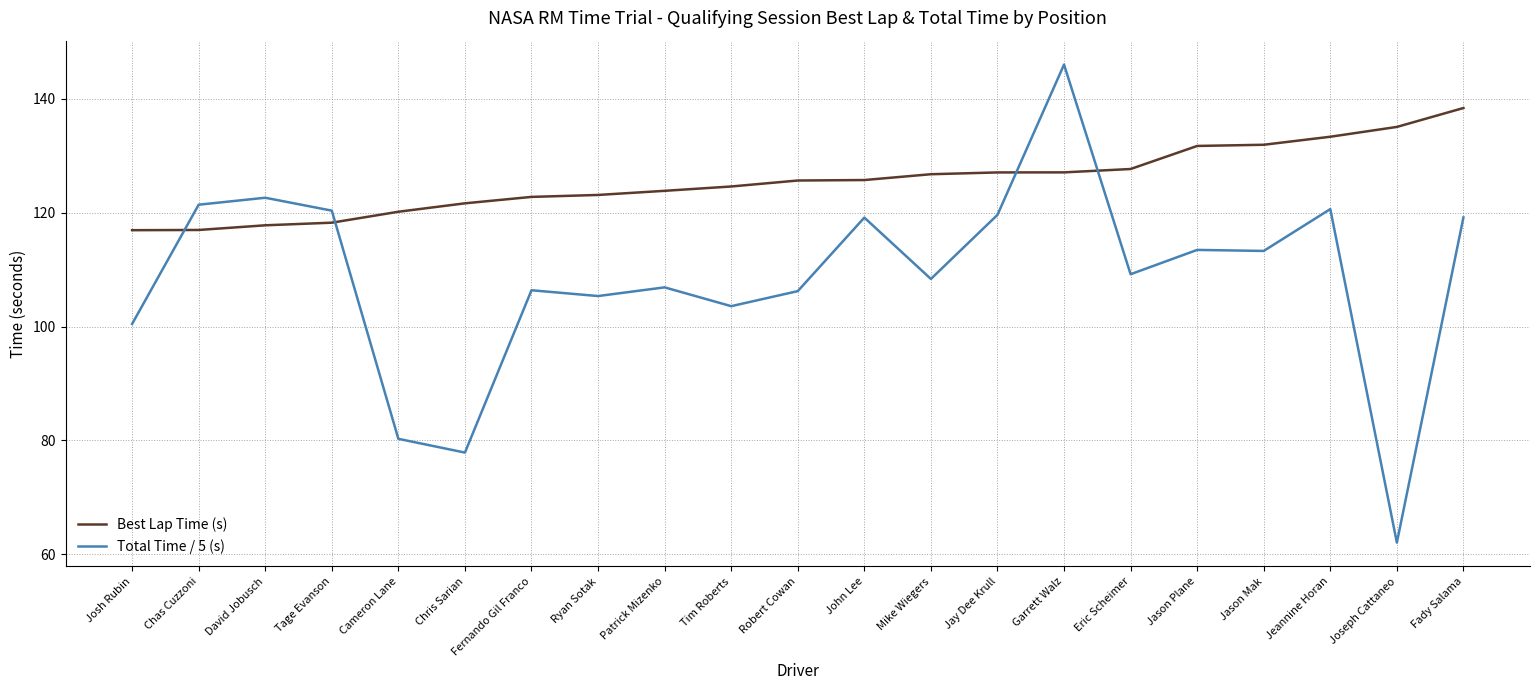

Is it true that Best Lap Time (s) equals 125.7 at John Lee?

True